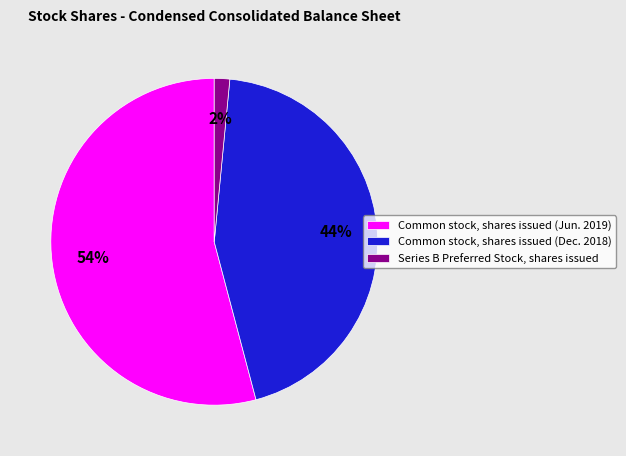

The Common stock, shares issued (Jun. 2019) slice represents 43% of the pie. True or false?

False